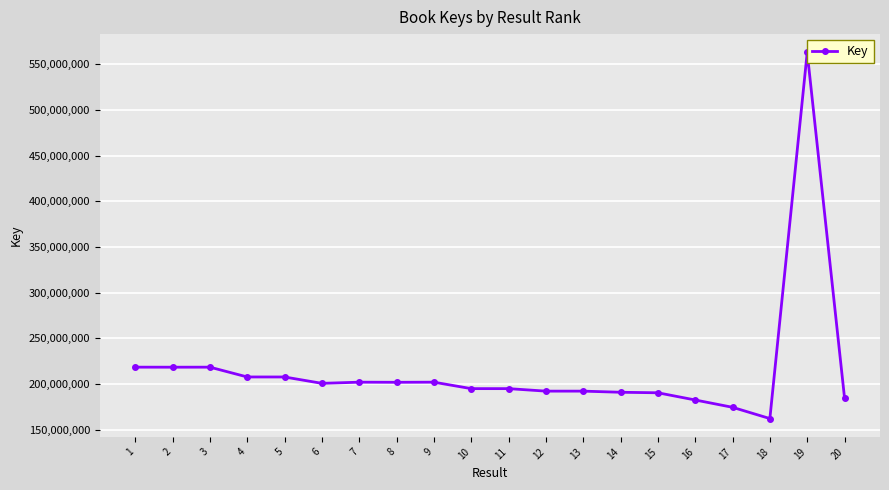

What is the value of the 19th point from the left?

562886202